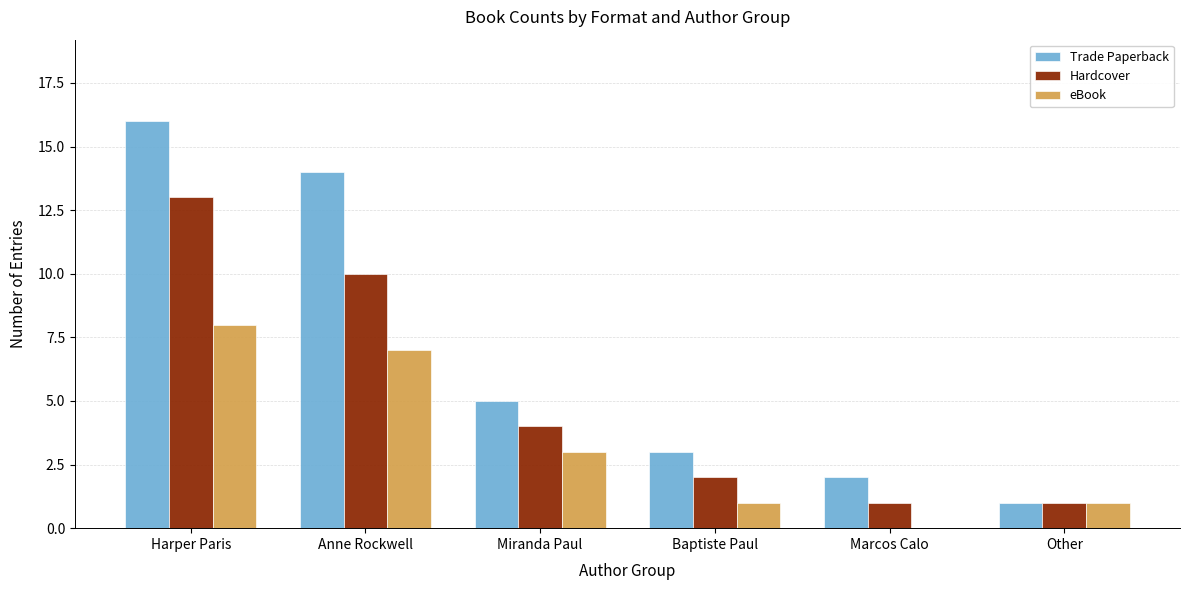

What are all the series names shown in the legend?

Trade Paperback, Hardcover, eBook